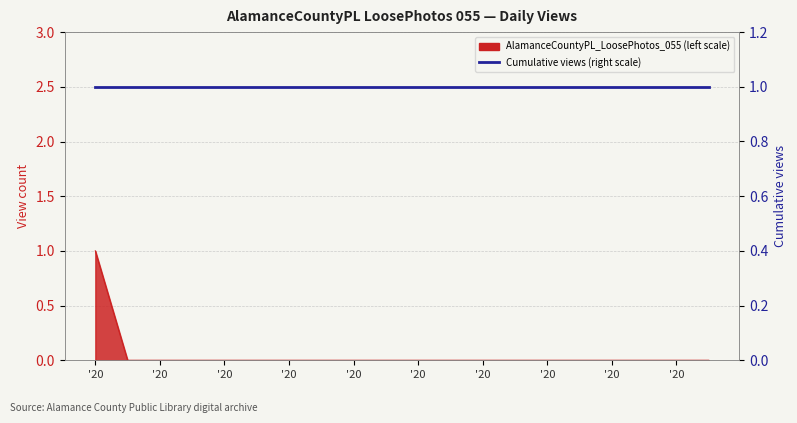

The chart shows a value of 0 at '20. True or false?

True